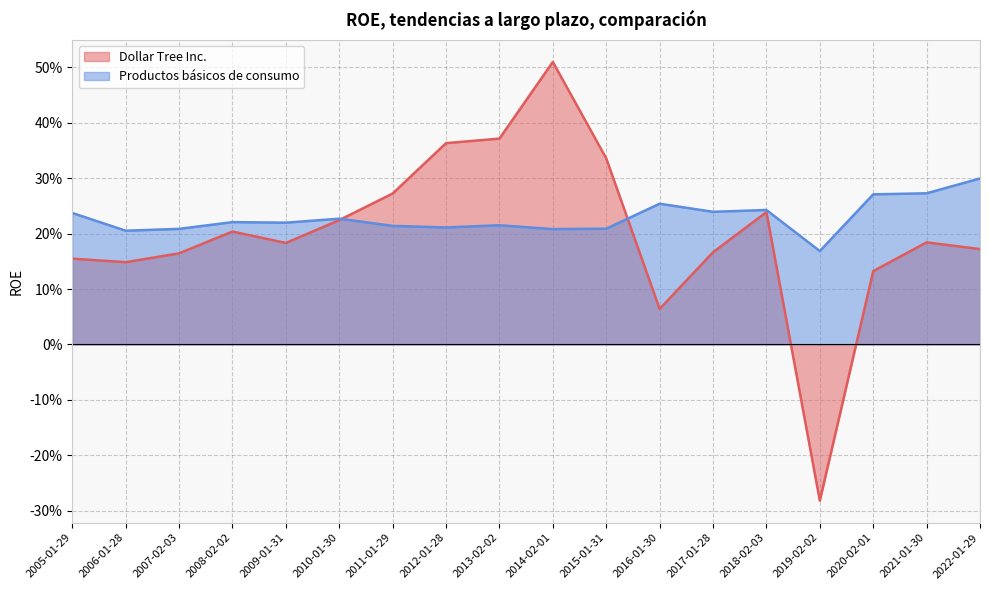

How many values in the Dollar Tree Inc. series are below 0?

1